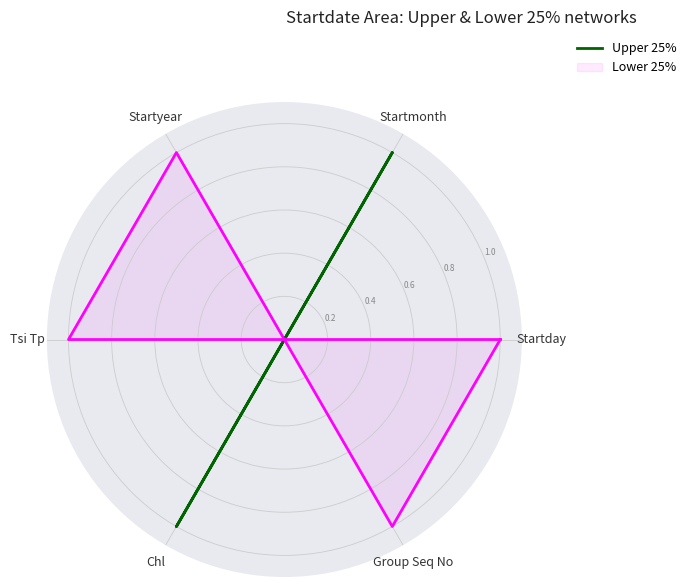

Which category has the highest value in the Lower 25% series?

Startday